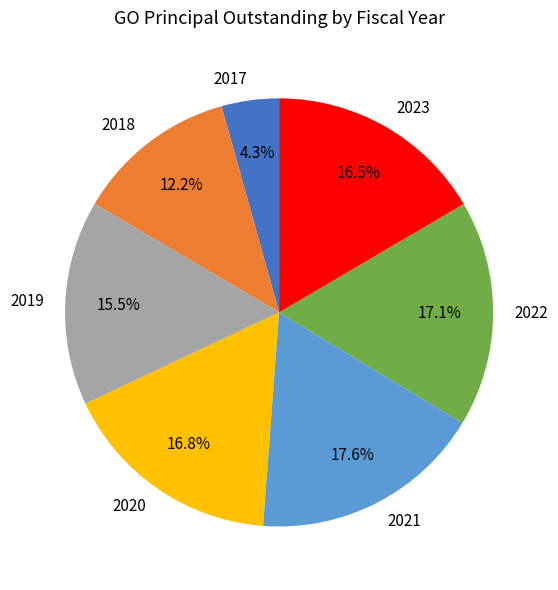

To the nearest percent, what portion does 2021 represent?

18%